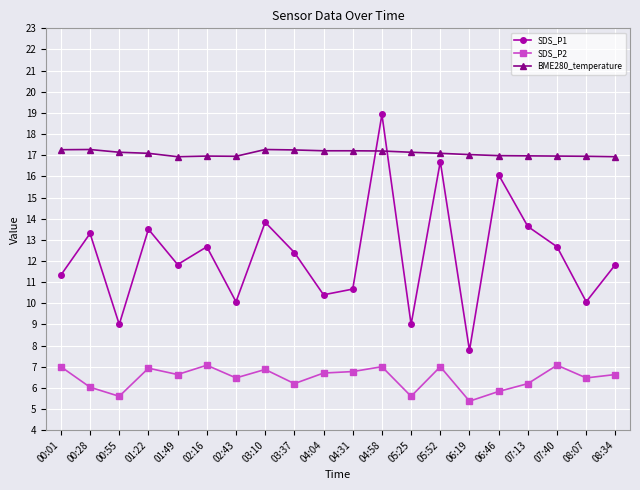

What is the difference between the highest and lowest values at 02:16?

9.9